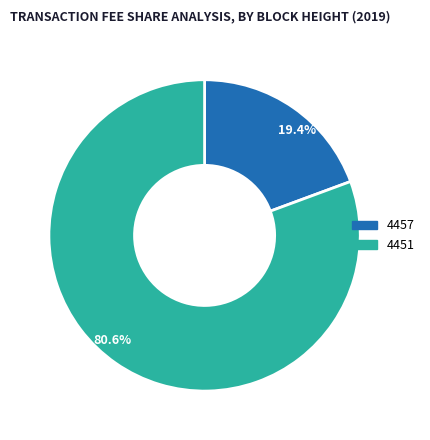

Combined, do 19.4% and 80.6% account for over 50%?

Yes